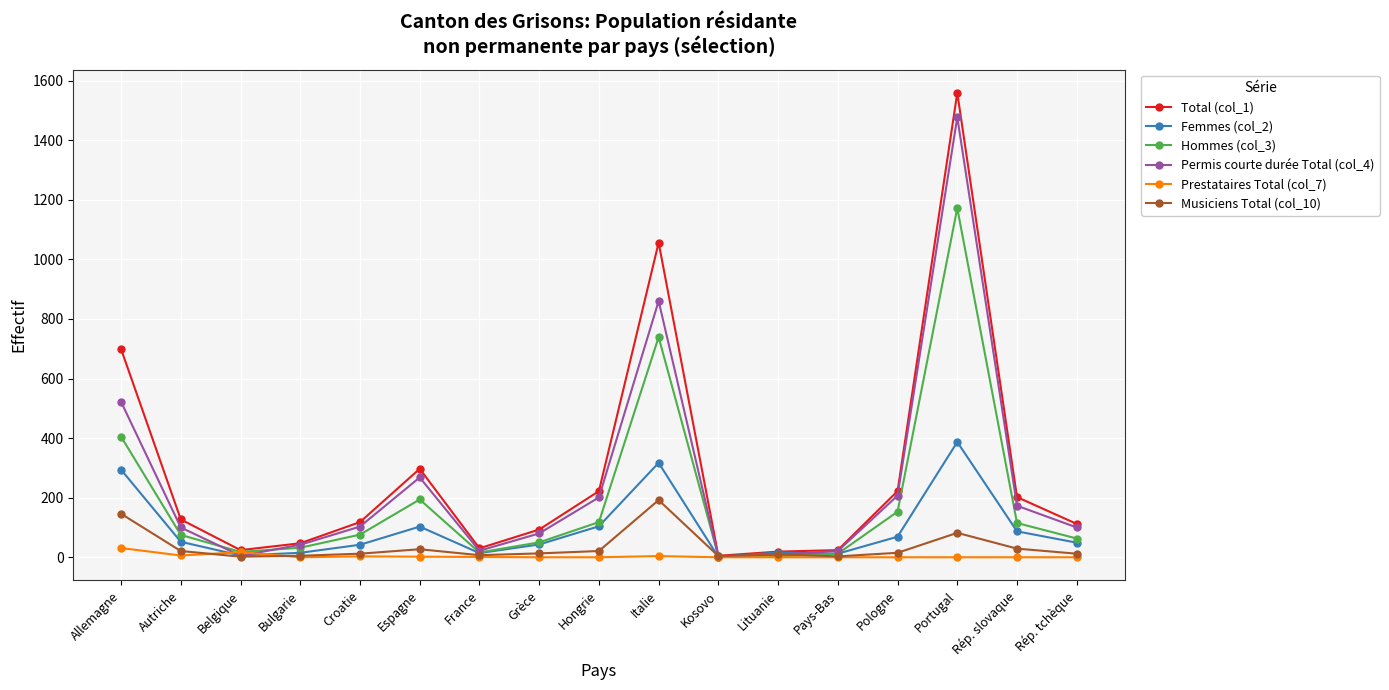

List the series in order of their peak value, highest first.

Total (col_1), Permis courte durée Total (col_4), Hommes (col_3), Femmes (col_2), Musiciens Total (col_10), Prestataires Total (col_7)